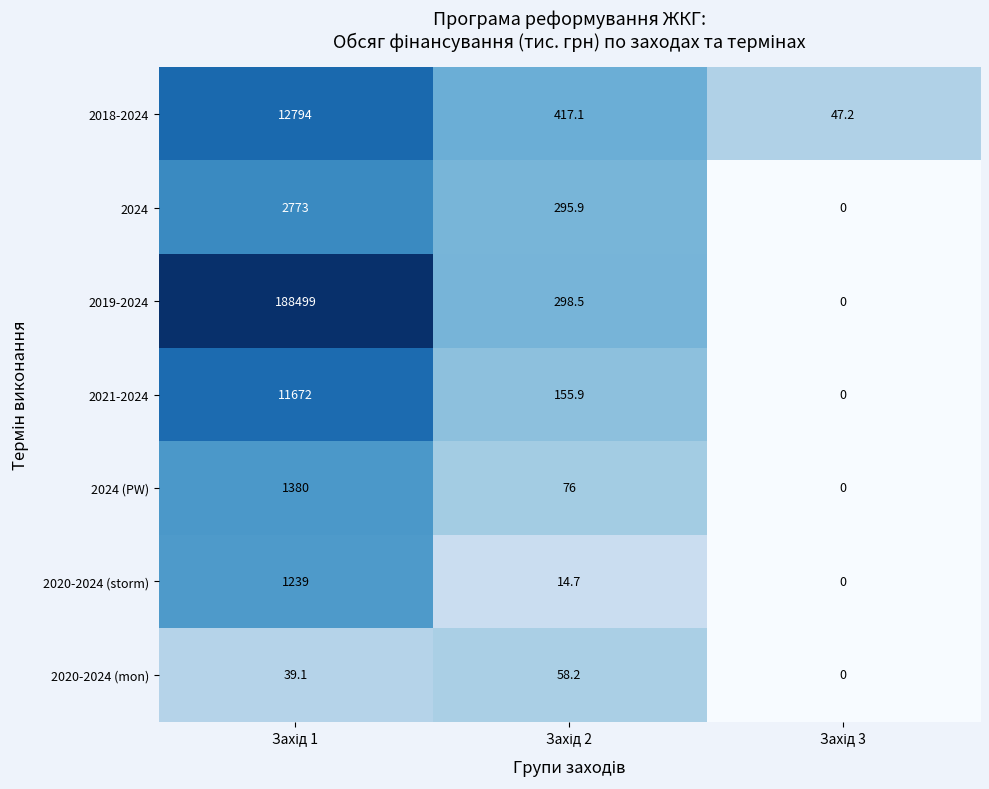

Which series has the largest range (max minus min)?

2019-2024